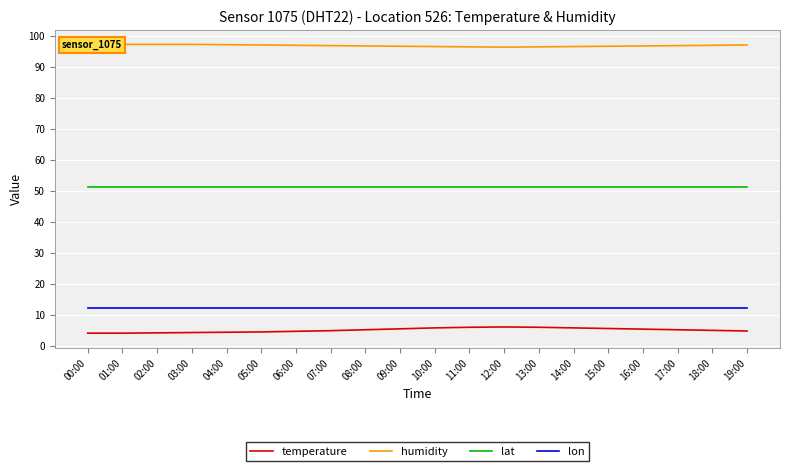

What is the difference between the highest and lowest values at 19:00?

92.2